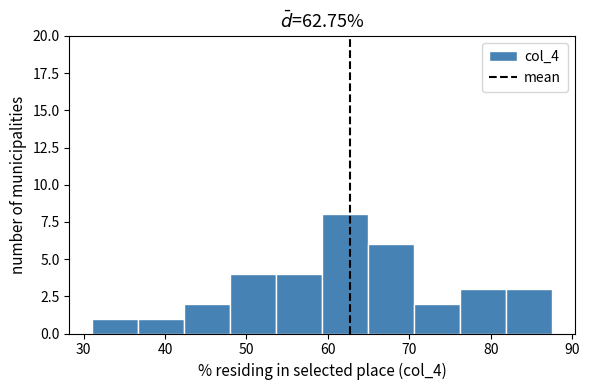

Over which range of the x-axis is the bar tallest?

59 to 65